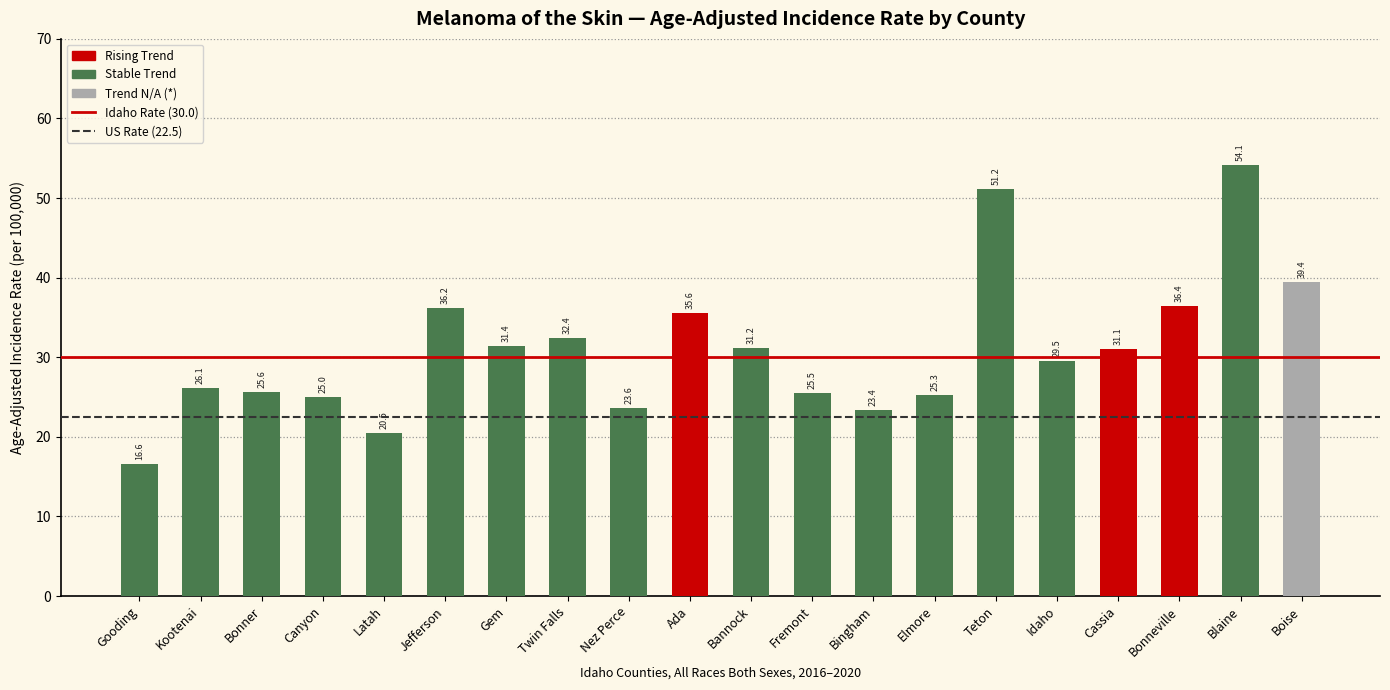

What is the value of the 14th bar from the left?

25.3